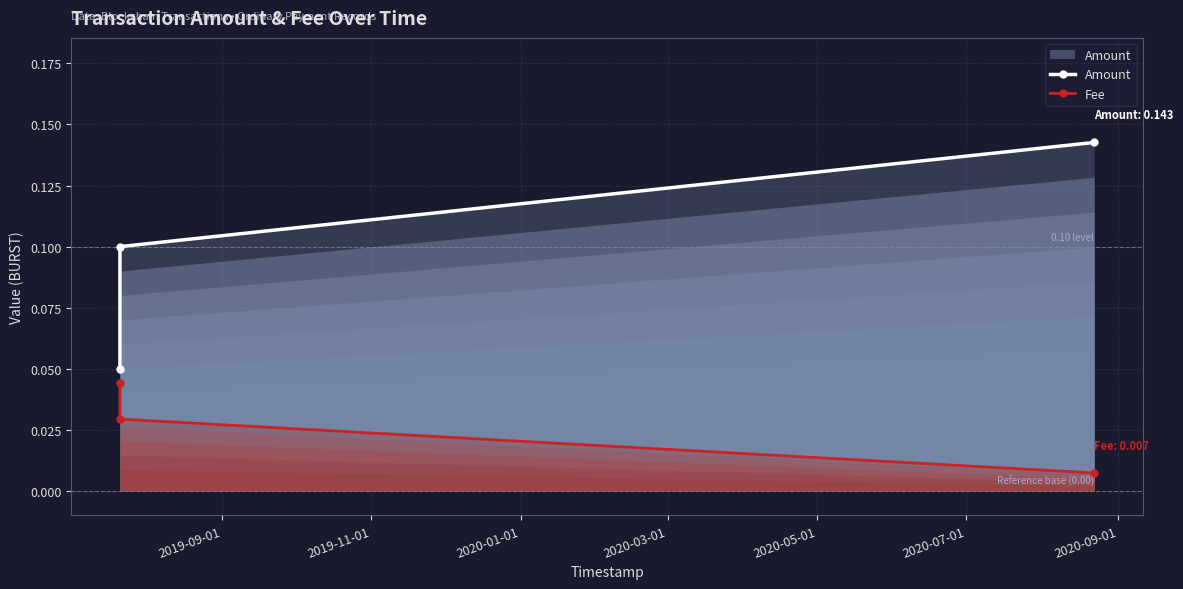

At how many categories does at least one series exceed 0?

3